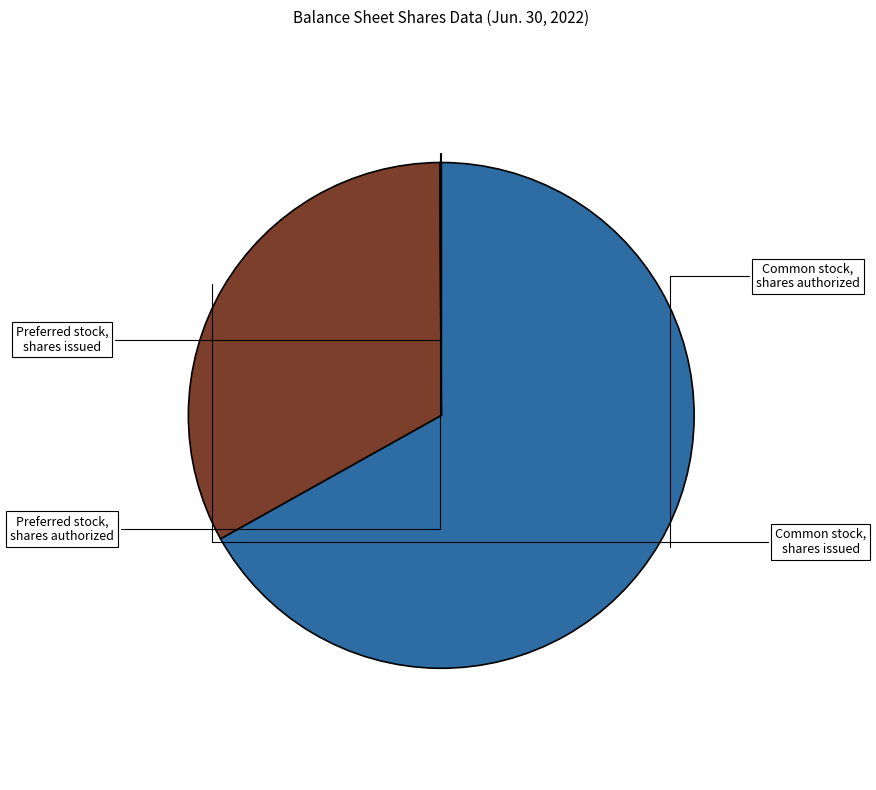

Does any single category account for the majority?

Yes